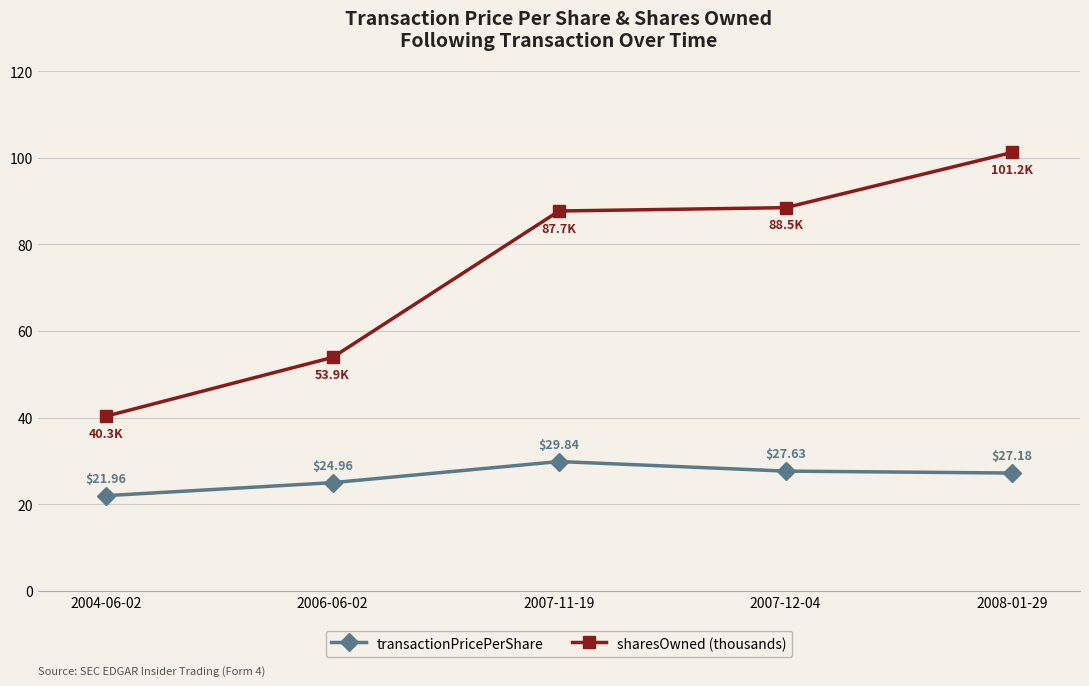

Which series changed the most between 2004-06-02 and 2007-12-04?

sharesOwned (thousands)